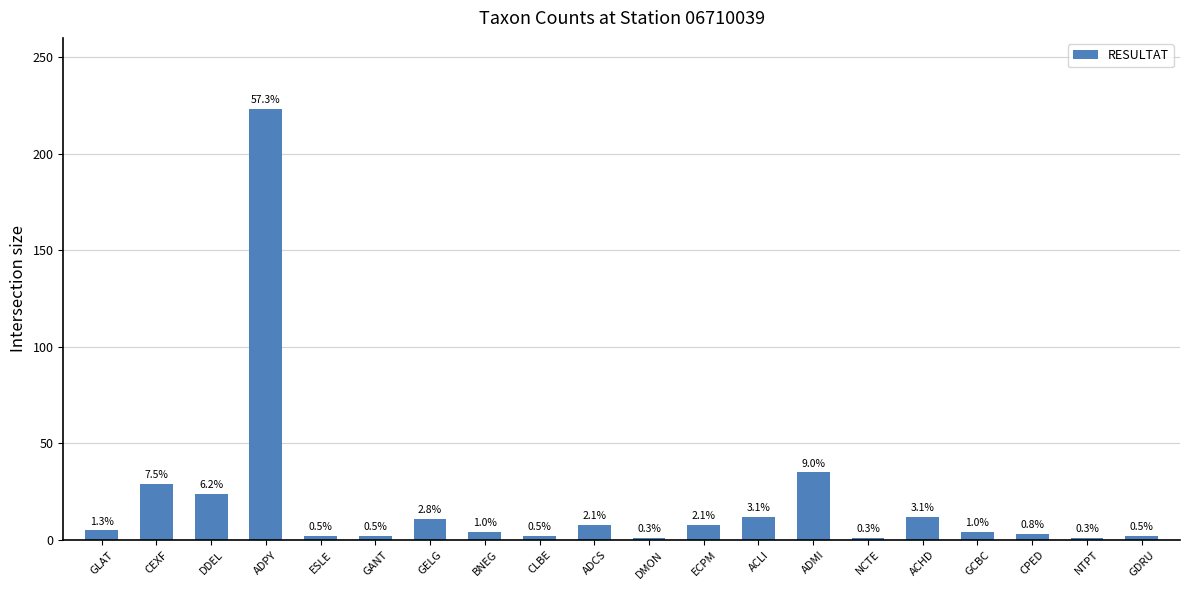

What is the value of the 10th bar from the left?

8